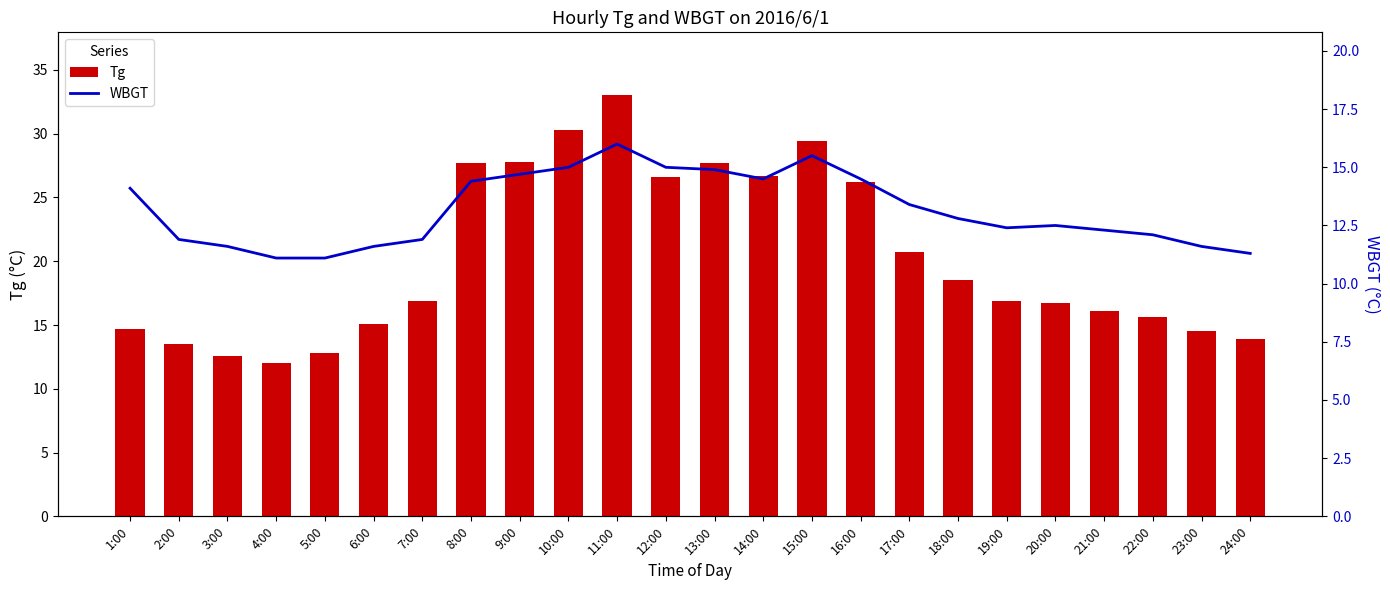

List the series in order of their peak value, highest first.

Tg, WBGT